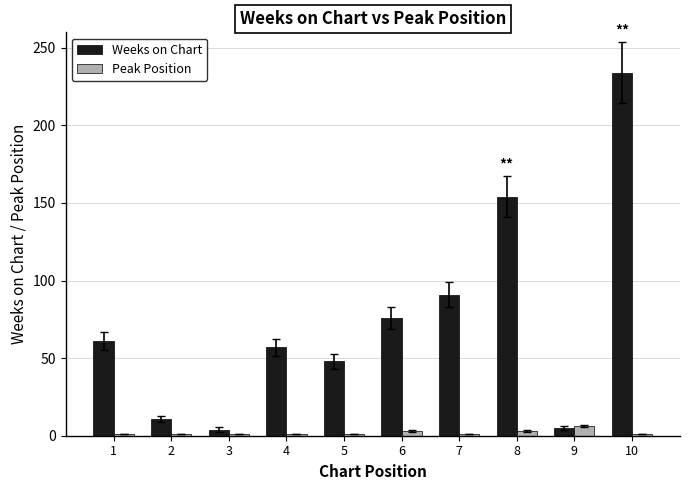

What is the difference between the highest and lowest values at 6?

73